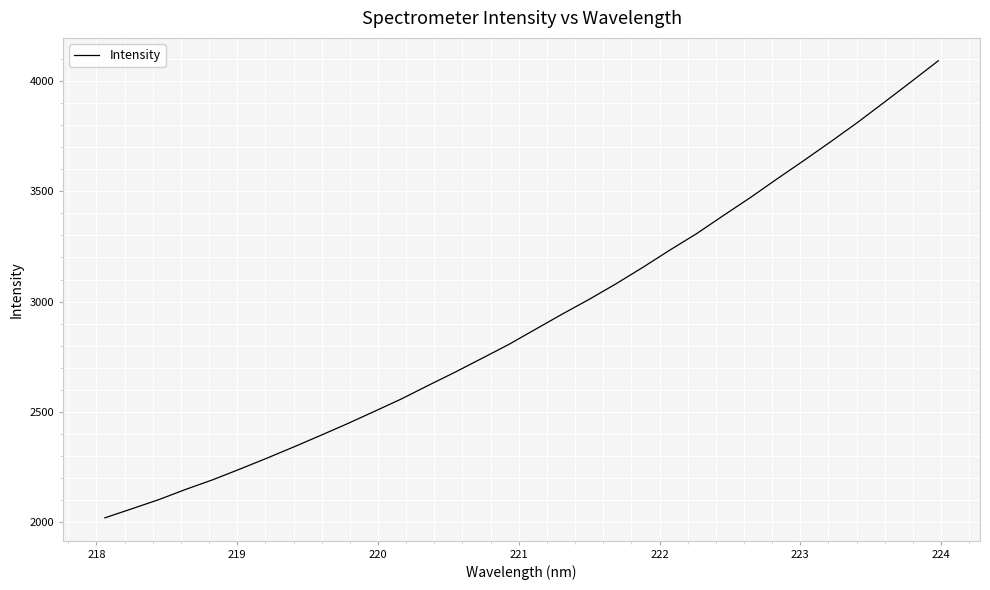

What is the minimum value shown in the chart?

2019.8